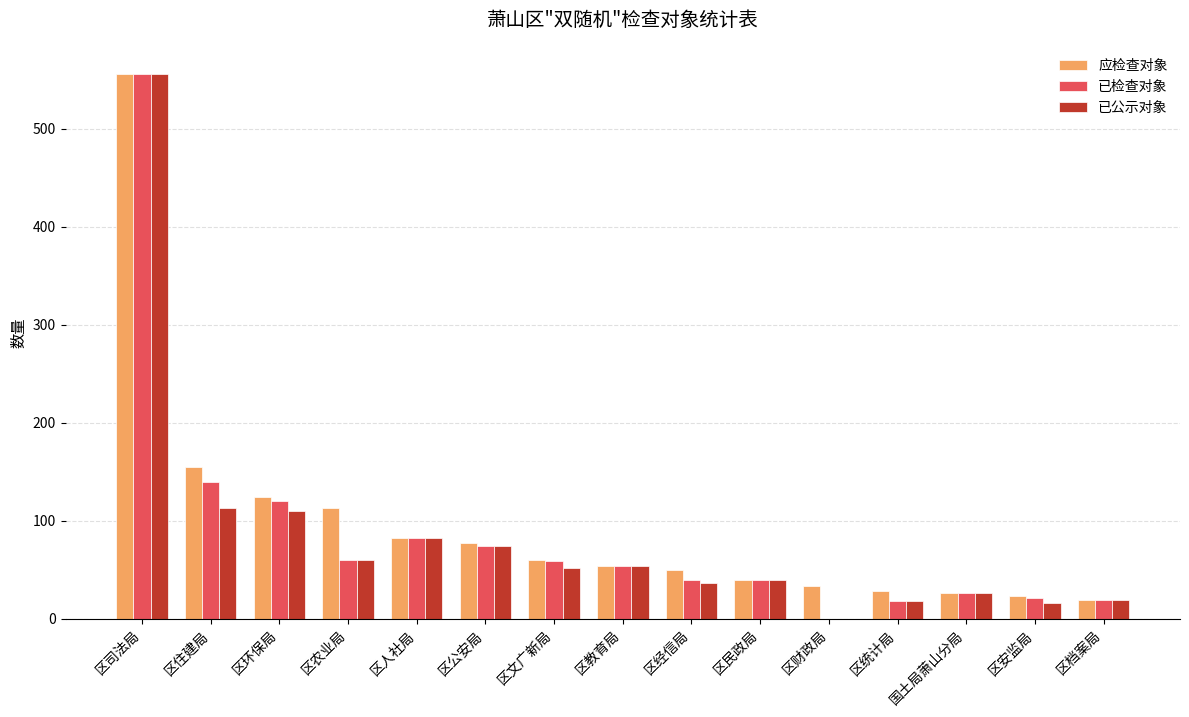

What value does the 应检查对象 series have at 区文广新局?

60